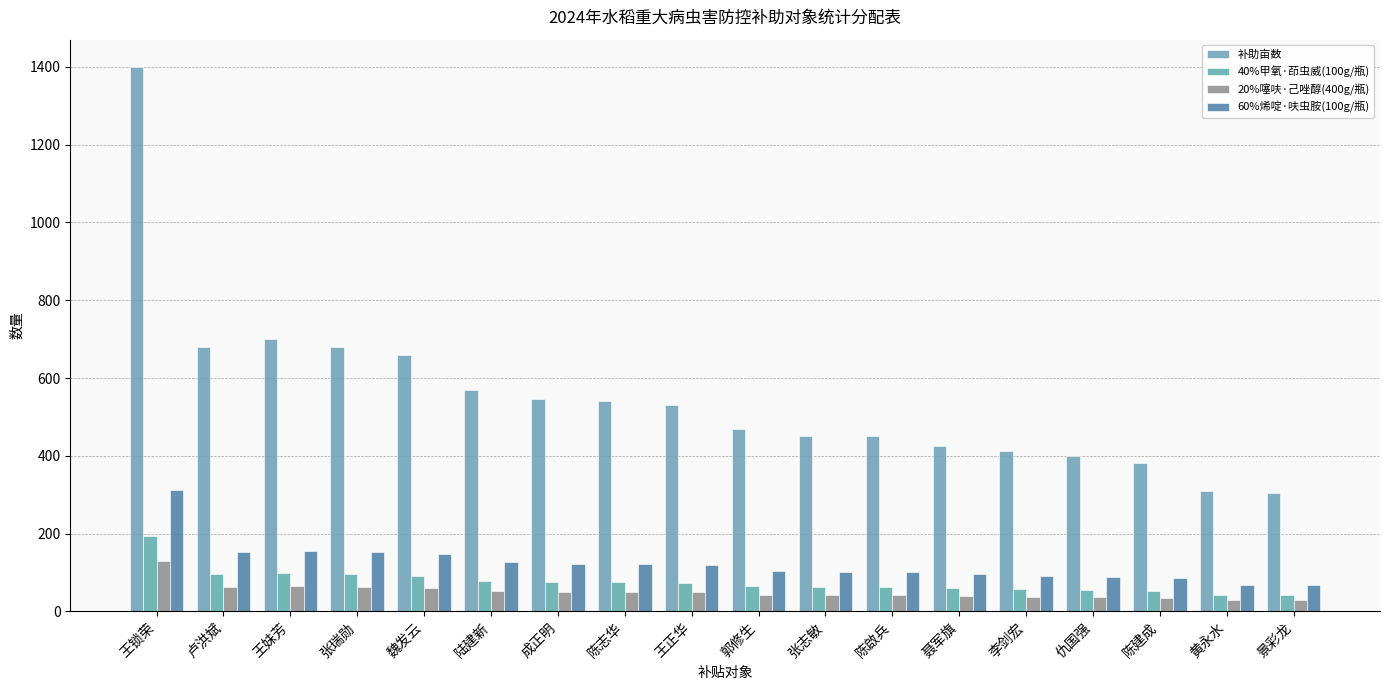

What is the value of the 40%甲氧·茚虫威(100g/瓶) bar at the 4th from the left?

95